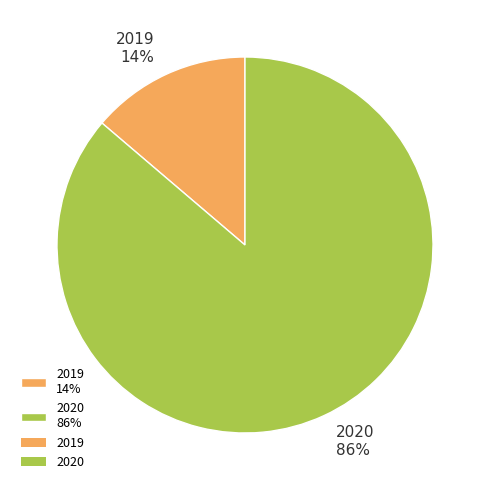

Does 2019 represent more than half of the total?

No